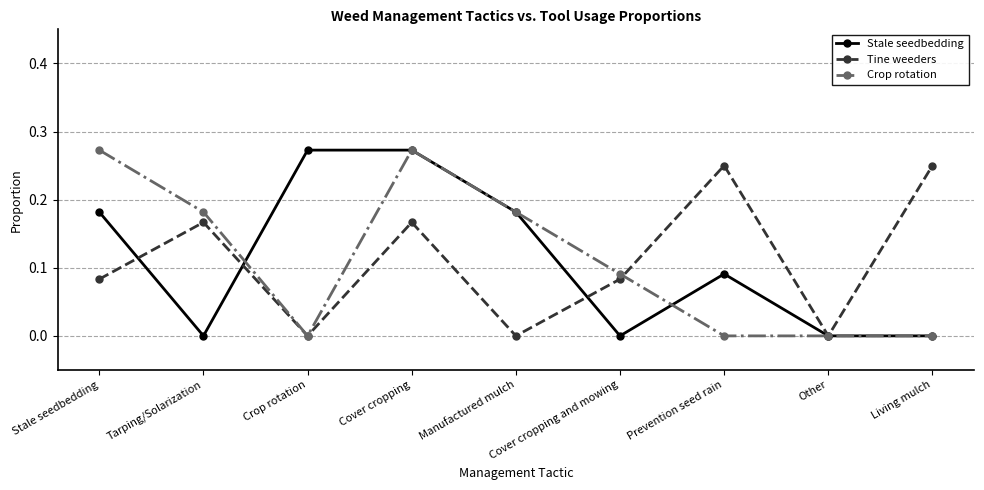

At which category is the sum across all series the highest?

Cover cropping